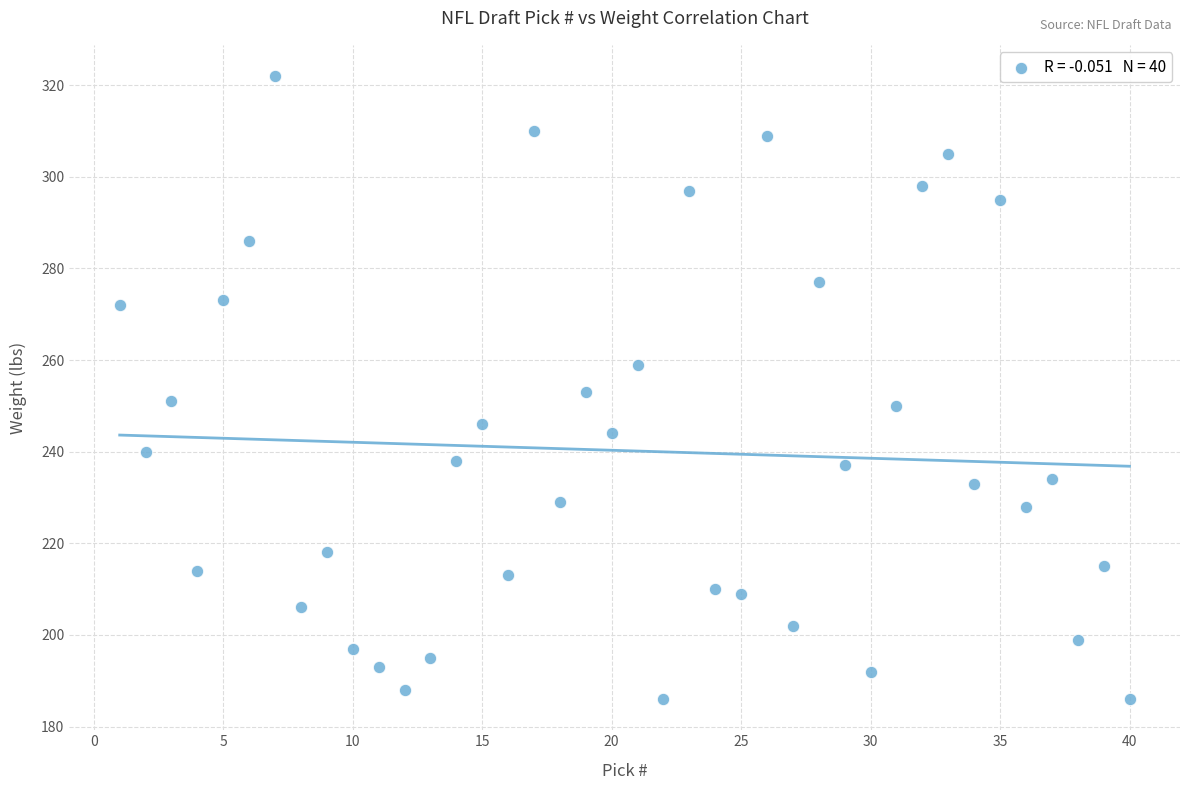

What is the range of Y values (max minus min)?

136